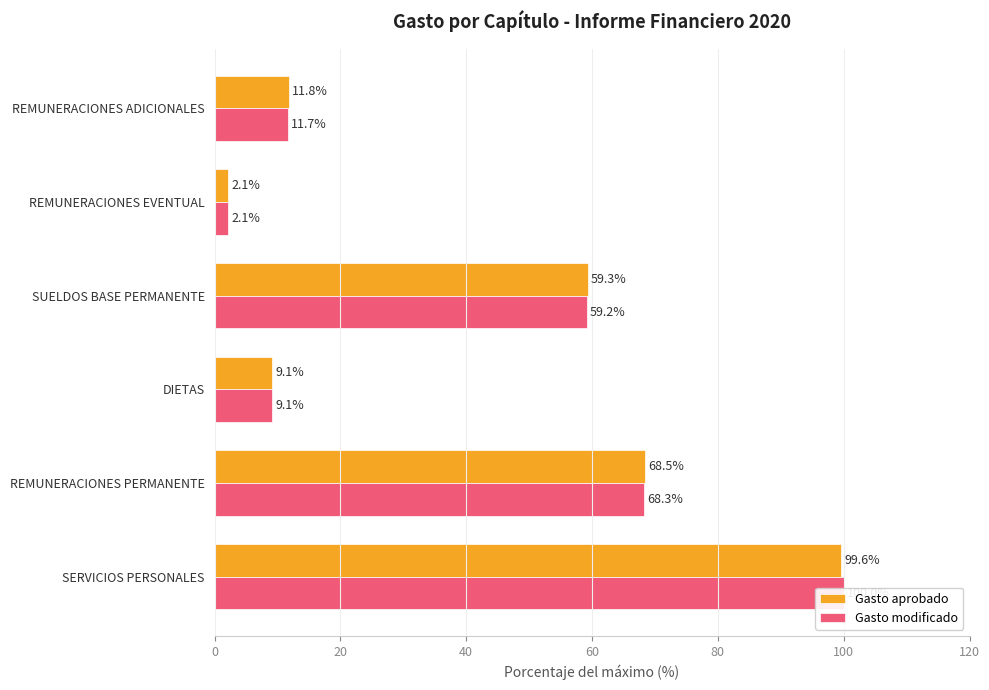

List the series in order of their peak value, lowest first.

Gasto aprobado, Gasto modificado